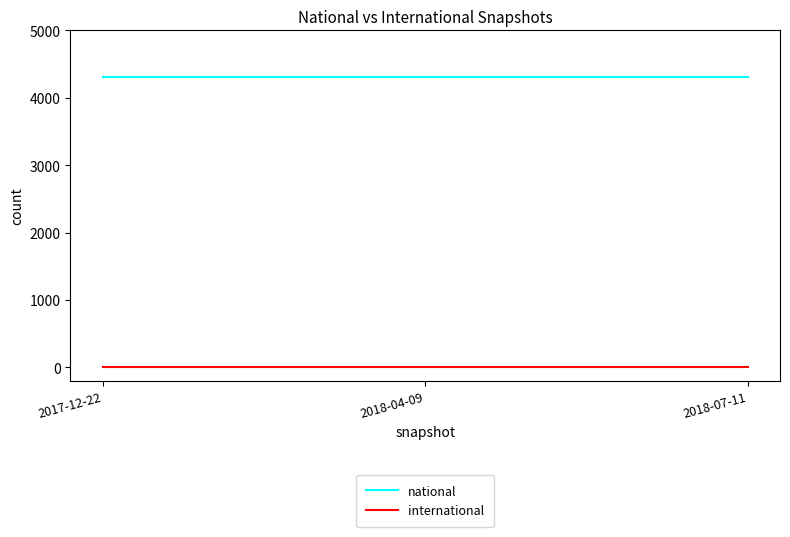

What are all the series names shown in the legend?

national, international